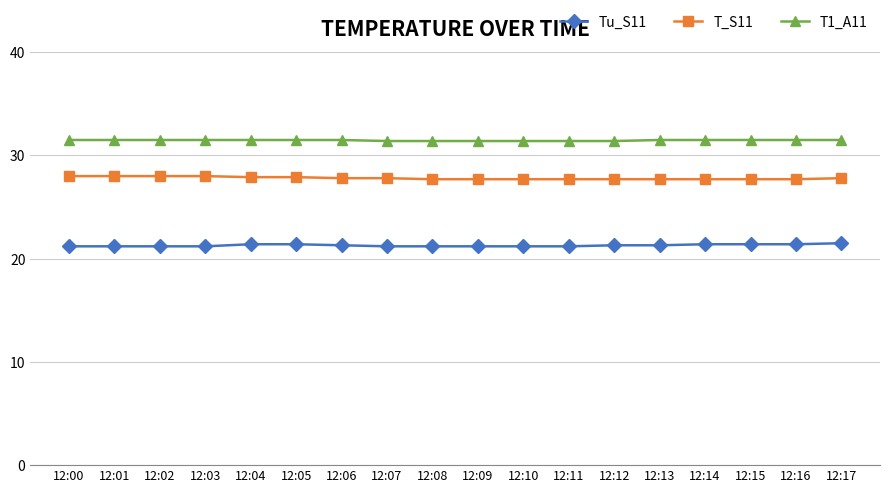

Rank the series at 12:06 from highest to lowest value.

T1_A11, T_S11, Tu_S11